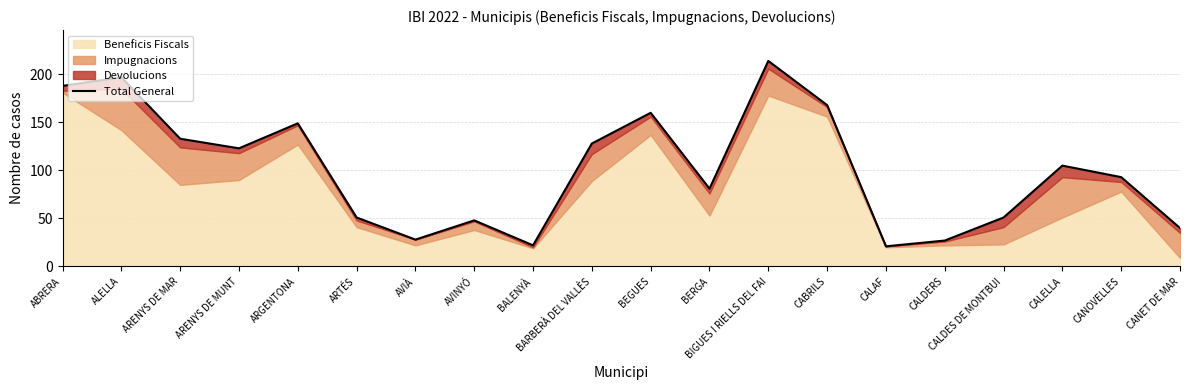

Rank the categories by value from lowest to highest.

CALAF, BALENYÀ, CALDERS, AVIÀ, CANET DE MAR, AVINYÓ, ARTÉS, CALDES DE MONTBUI, BERGA, CANOVELLES, CALELLA, ARENYS DE MUNT, BARBERÀ DEL VALLÈS, ARENYS DE MAR, ARGENTONA, BEGUES, CABRILS, ABRERA, ALELLA, BIGUES I RIELLS DEL FAI